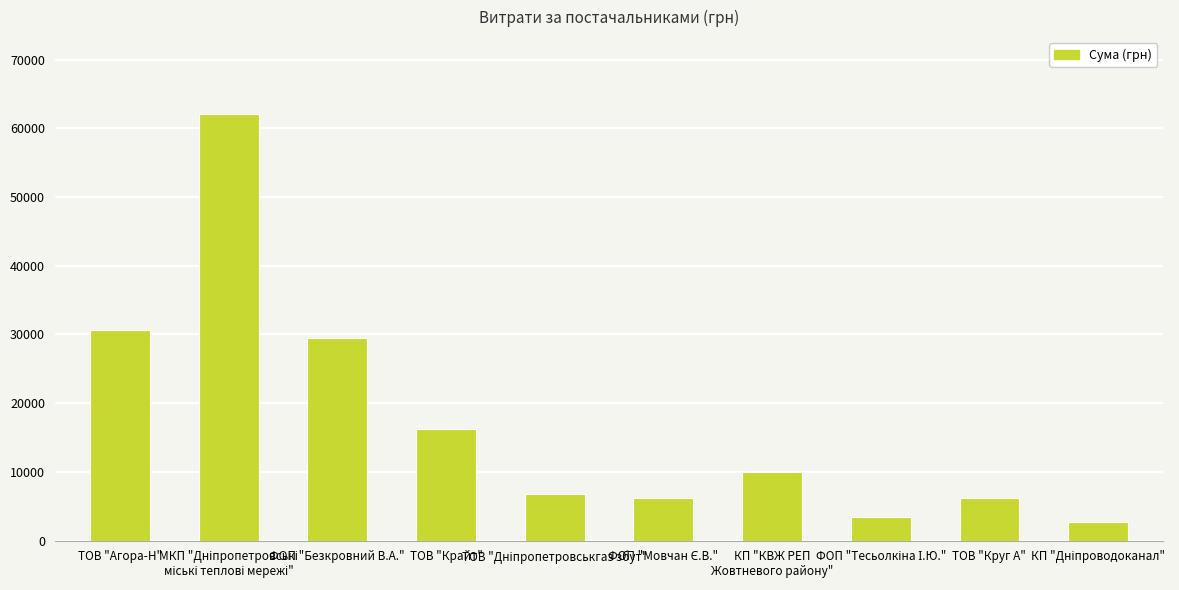

What is the greatest value displayed?

62094.6